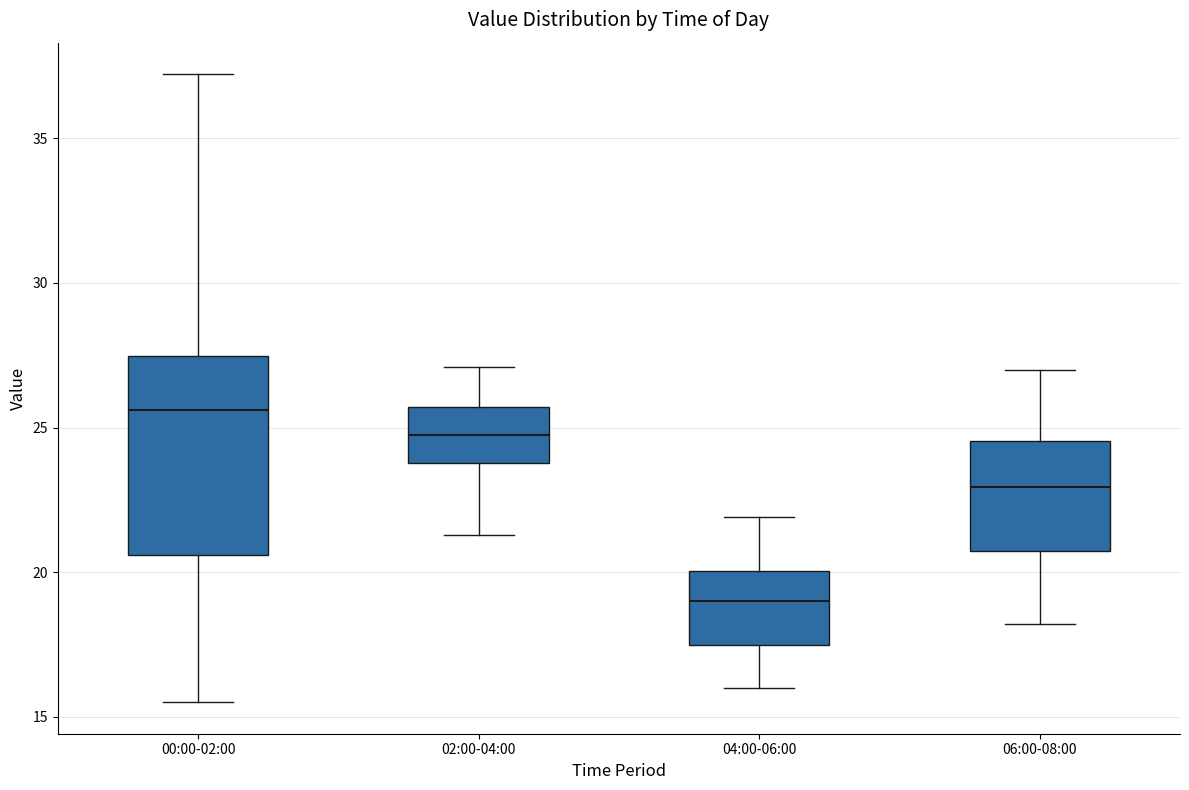

Which box's median line is the lowest?

04:00-06:00